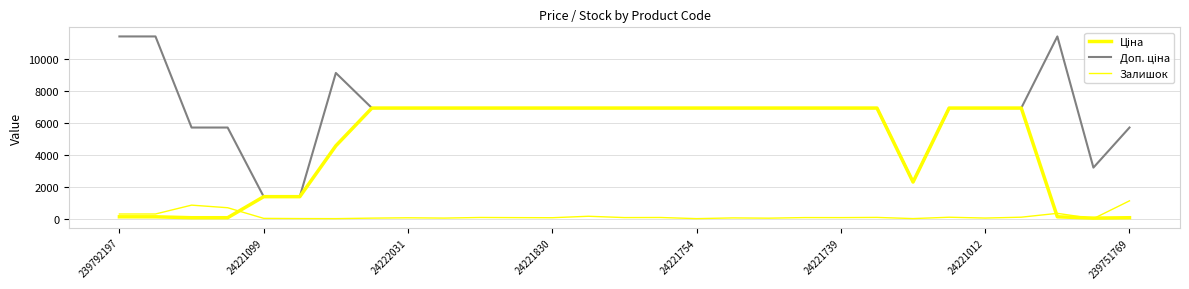

Is this an area chart (filled region under the line)?

No